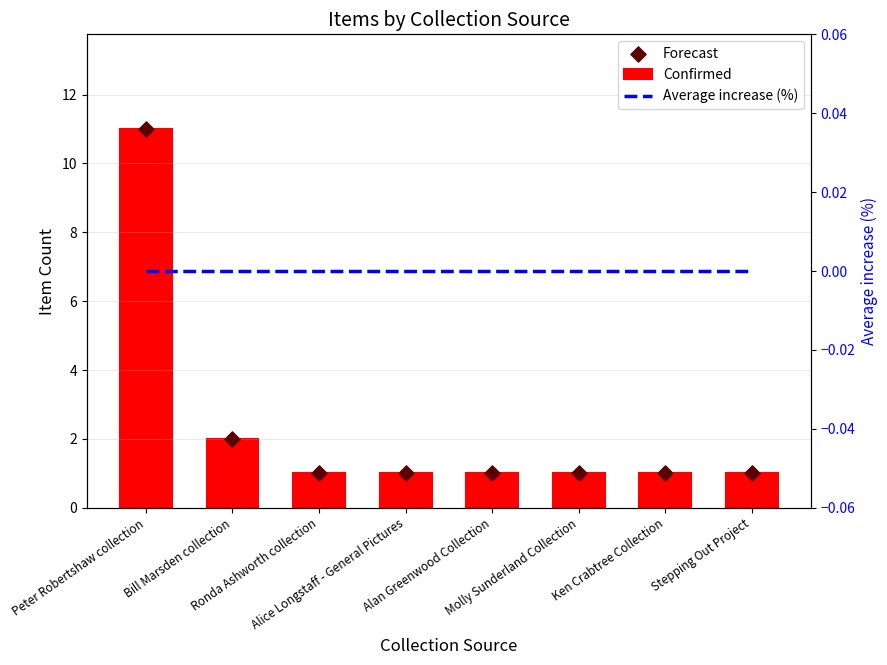

Which series has the largest total across all categories?

Confirmed